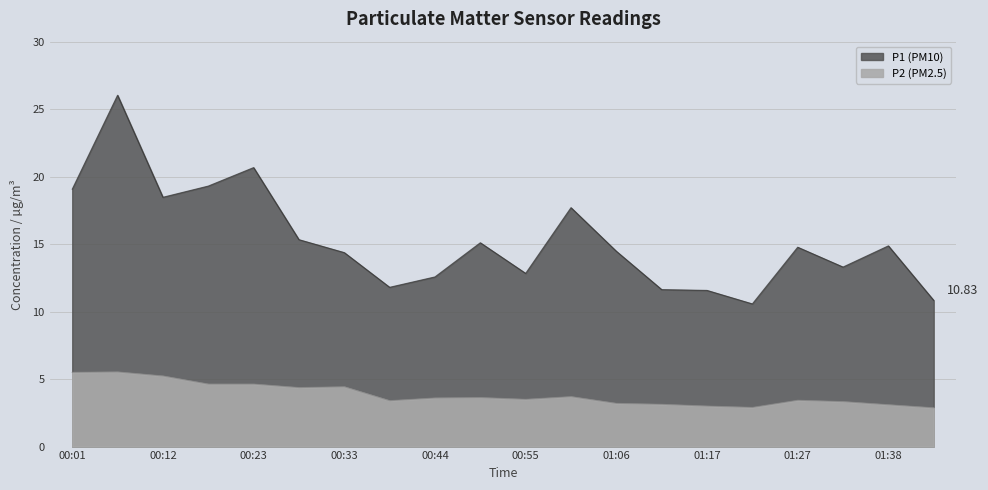

List the series in order of their peak value, highest first.

P1, P2